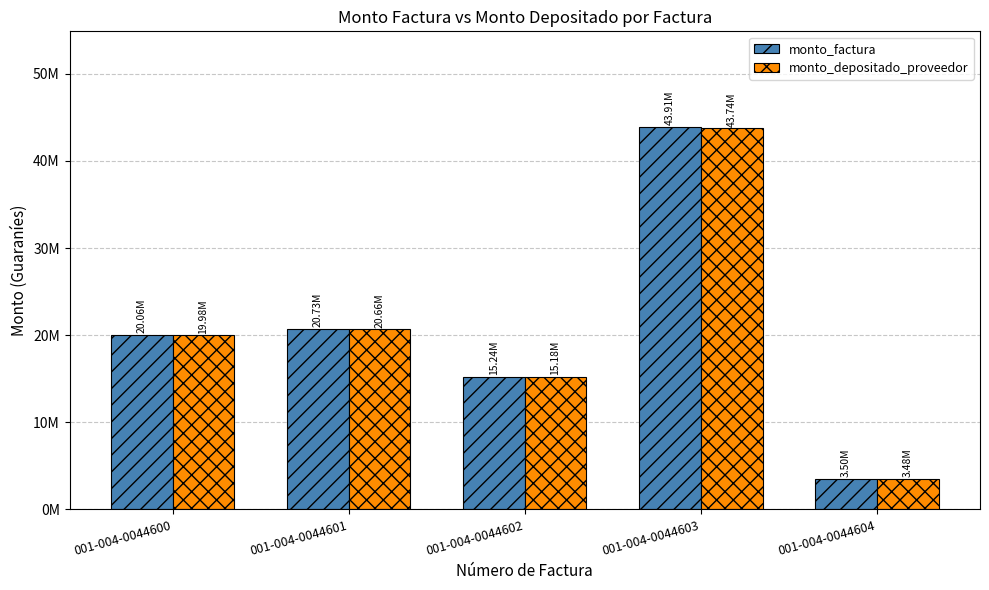

Which series has the largest range (max minus min)?

monto_factura